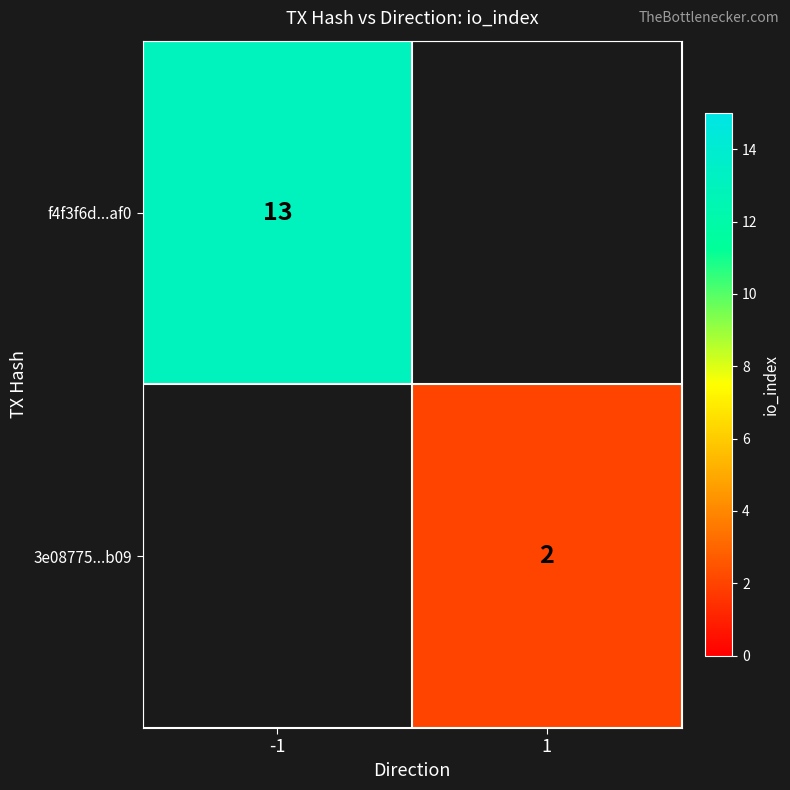

True or false: f4f3f6d...af0 has a value of 13 at -1.

True